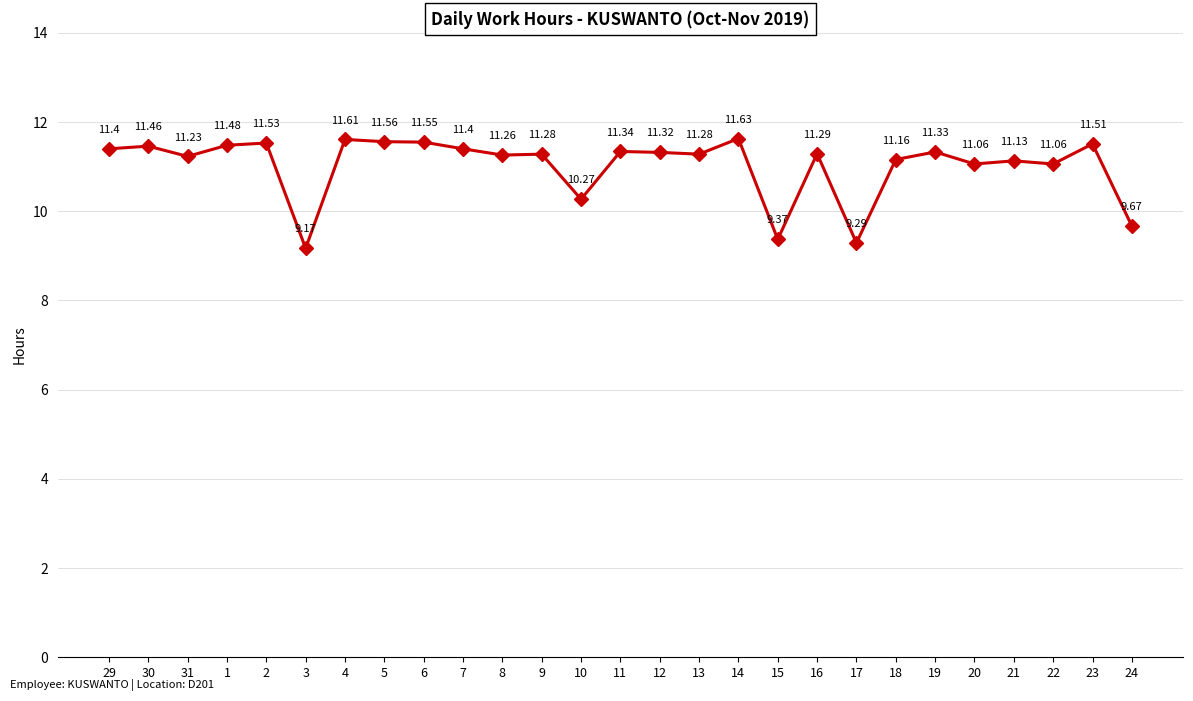

What is the difference between the maximum and minimum values?

2.5